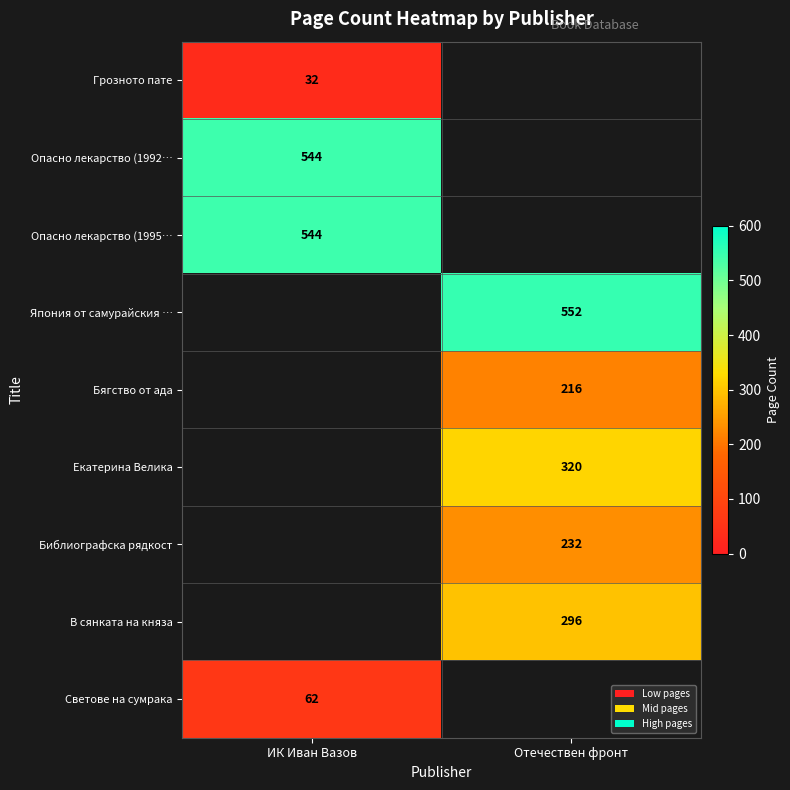

The Бягство от ада series shows 354 at Отечествен фронт. True or false?

False